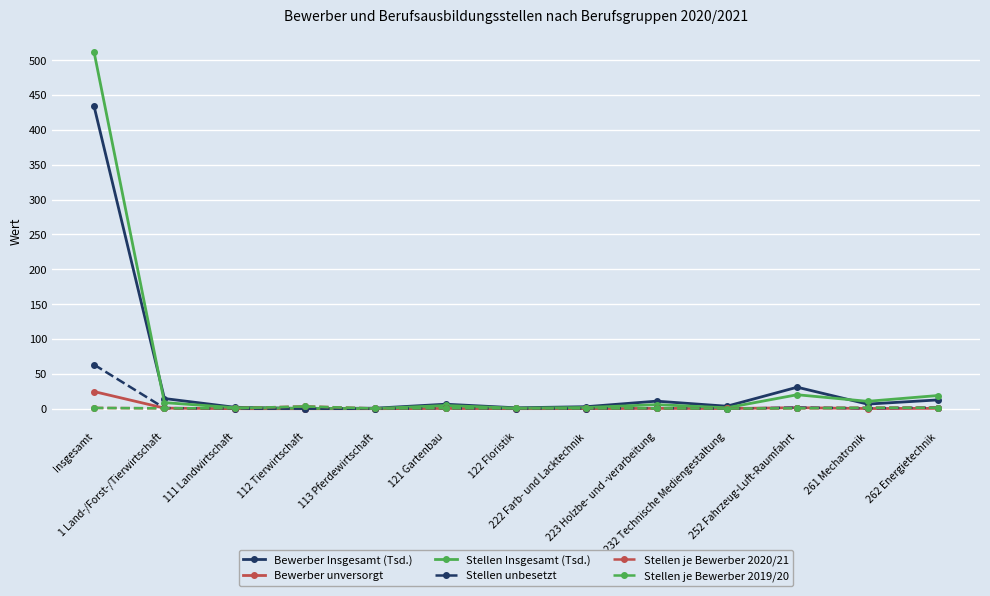

What is the greatest value displayed?

511.3